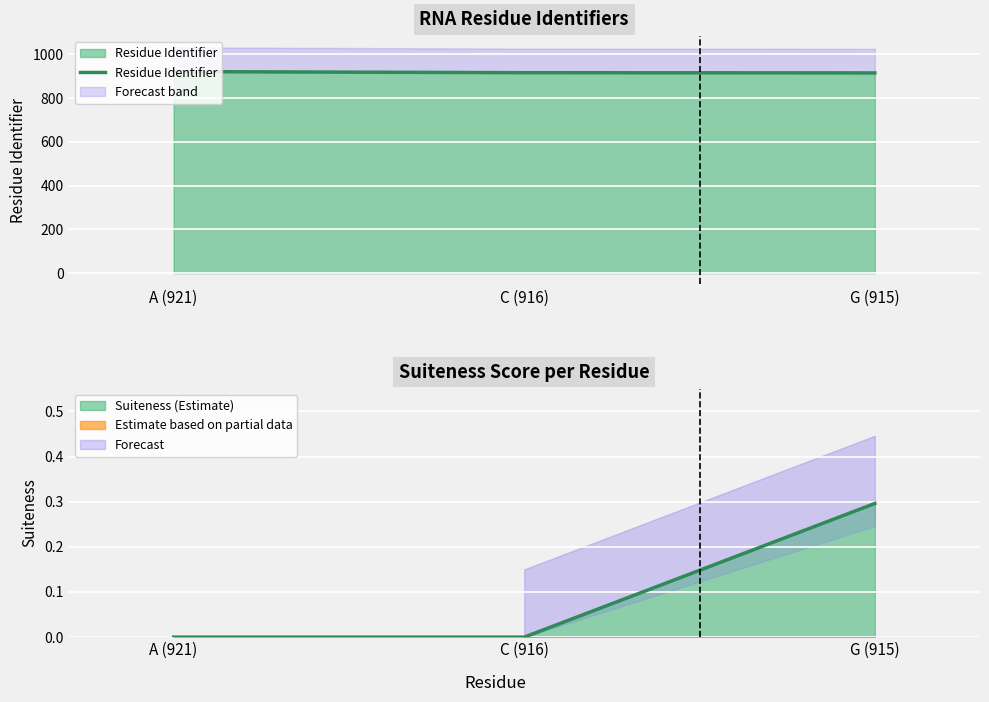

What is the label of the 3rd point from the left?

G (915)